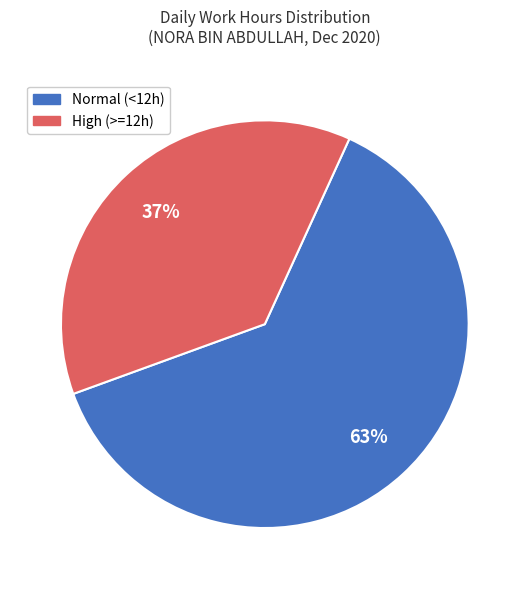

To the nearest percent, what is the average slice percentage?

50%